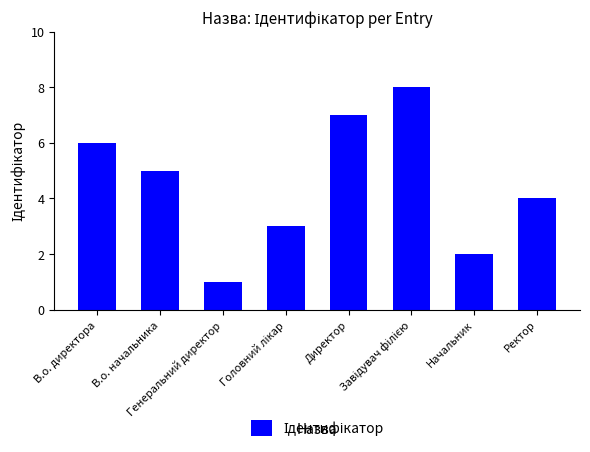

What is the maximum value shown in the chart?

8